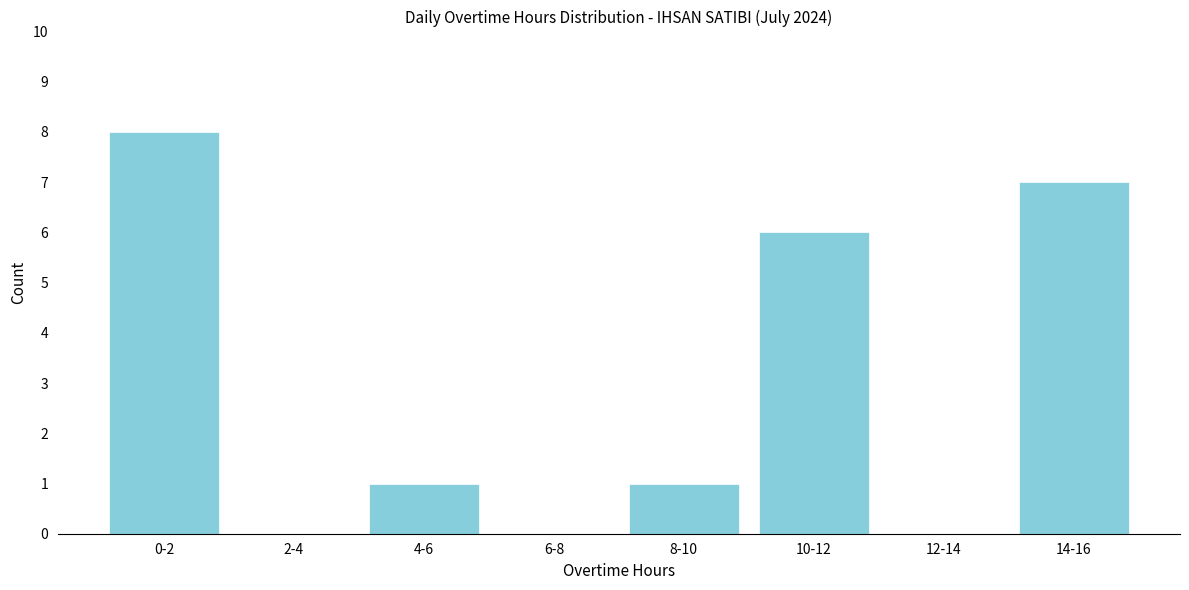

Reading left to right, extract all data points from this chart.

0-2=8	2-4=0	4-6=1	6-8=0	8-10=1	10-12=6	12-14=0	14-16=7